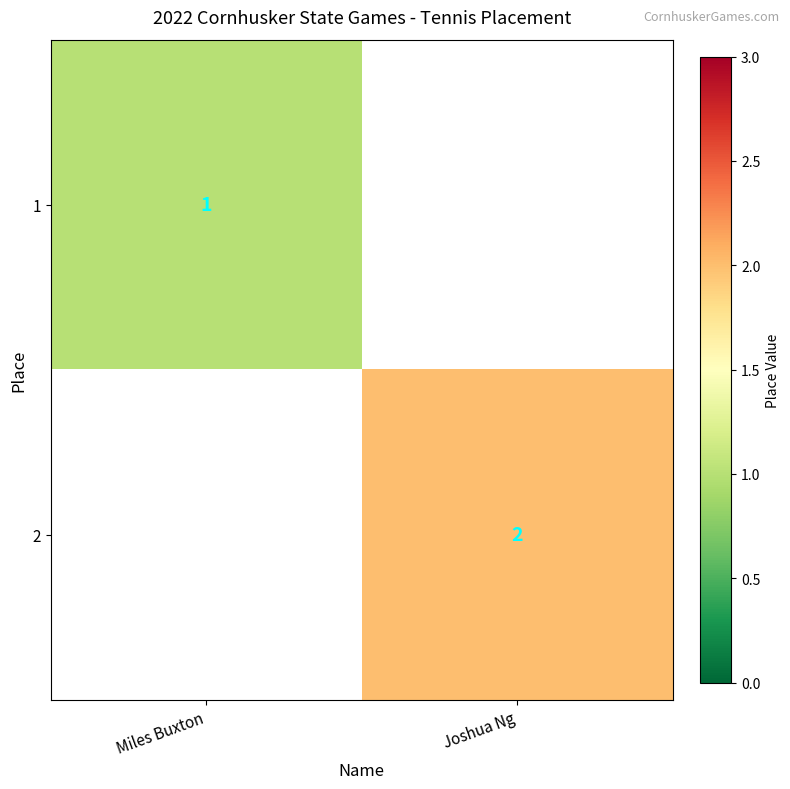

True or false: 2 has a value of 3 at Joshua Ng.

False